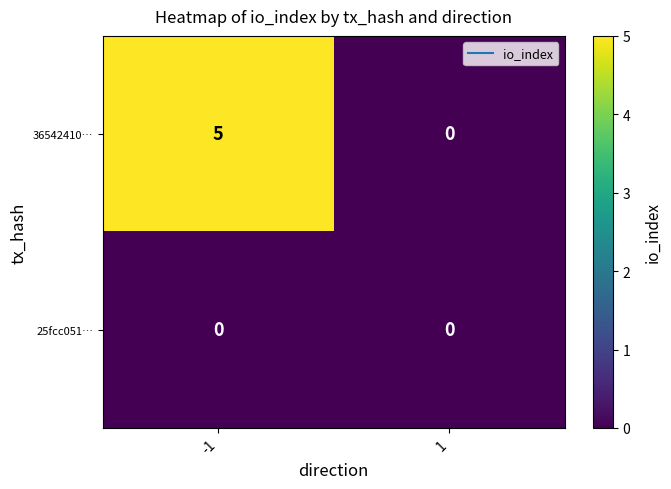

Reading left to right, list all the values displayed in this chart.

36542410…: 5	0
25fcc051…: 0	0